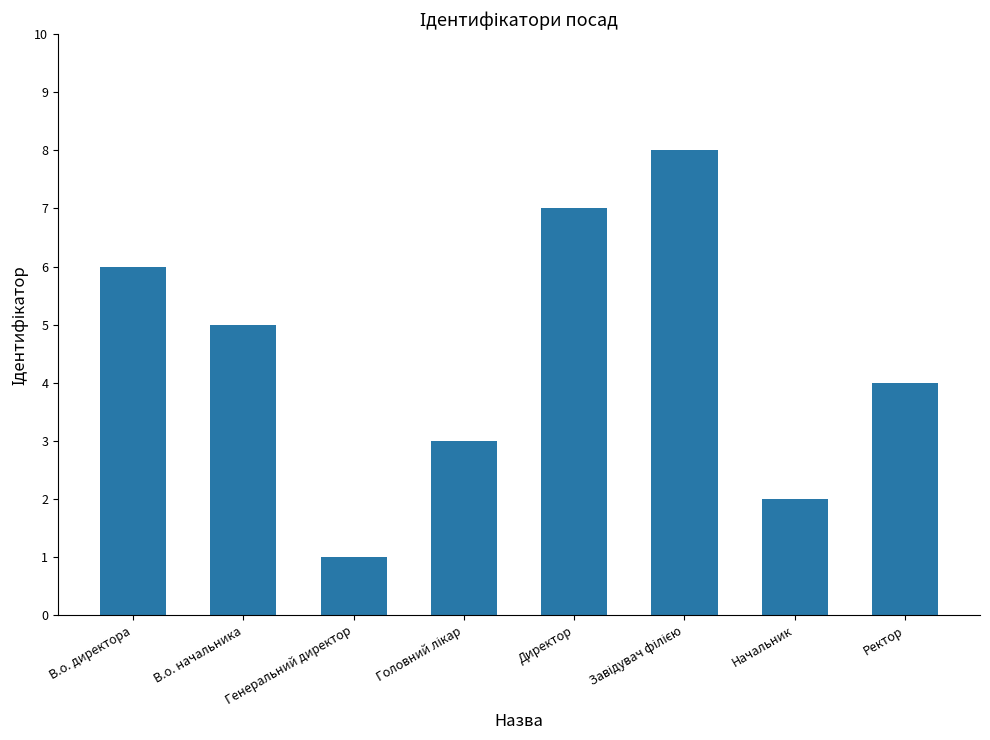

What is the greatest value displayed?

8